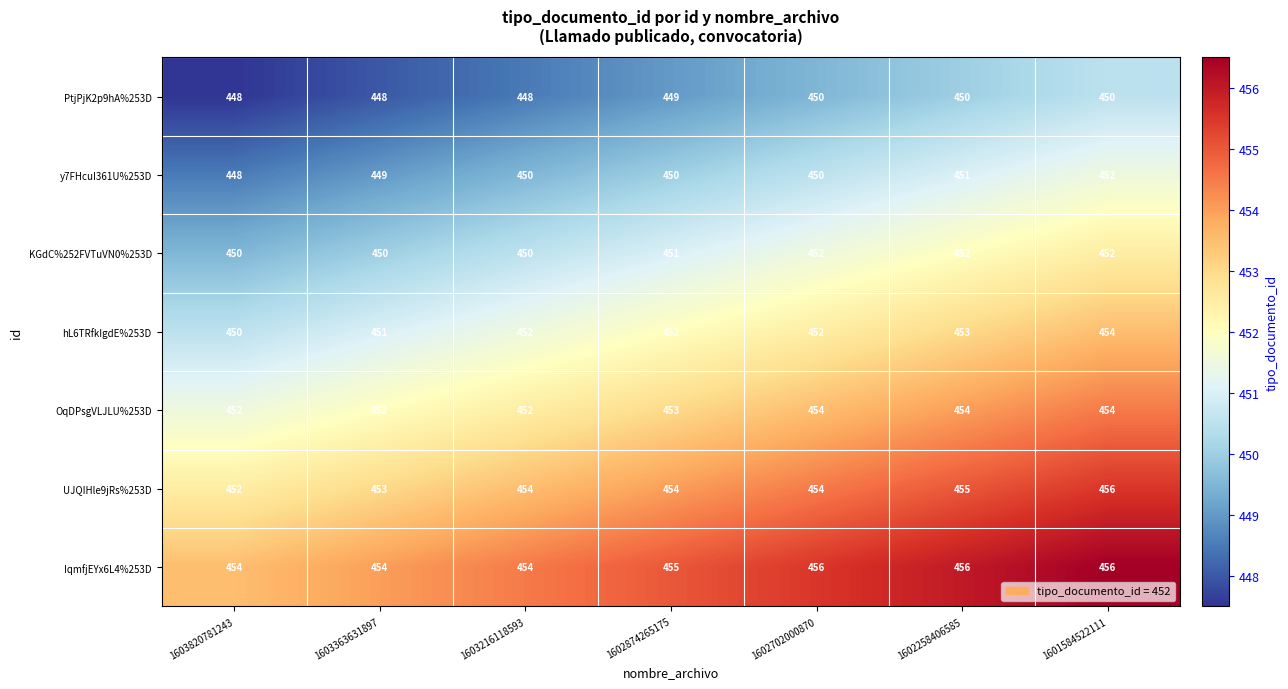

What is the greatest value displayed?

456